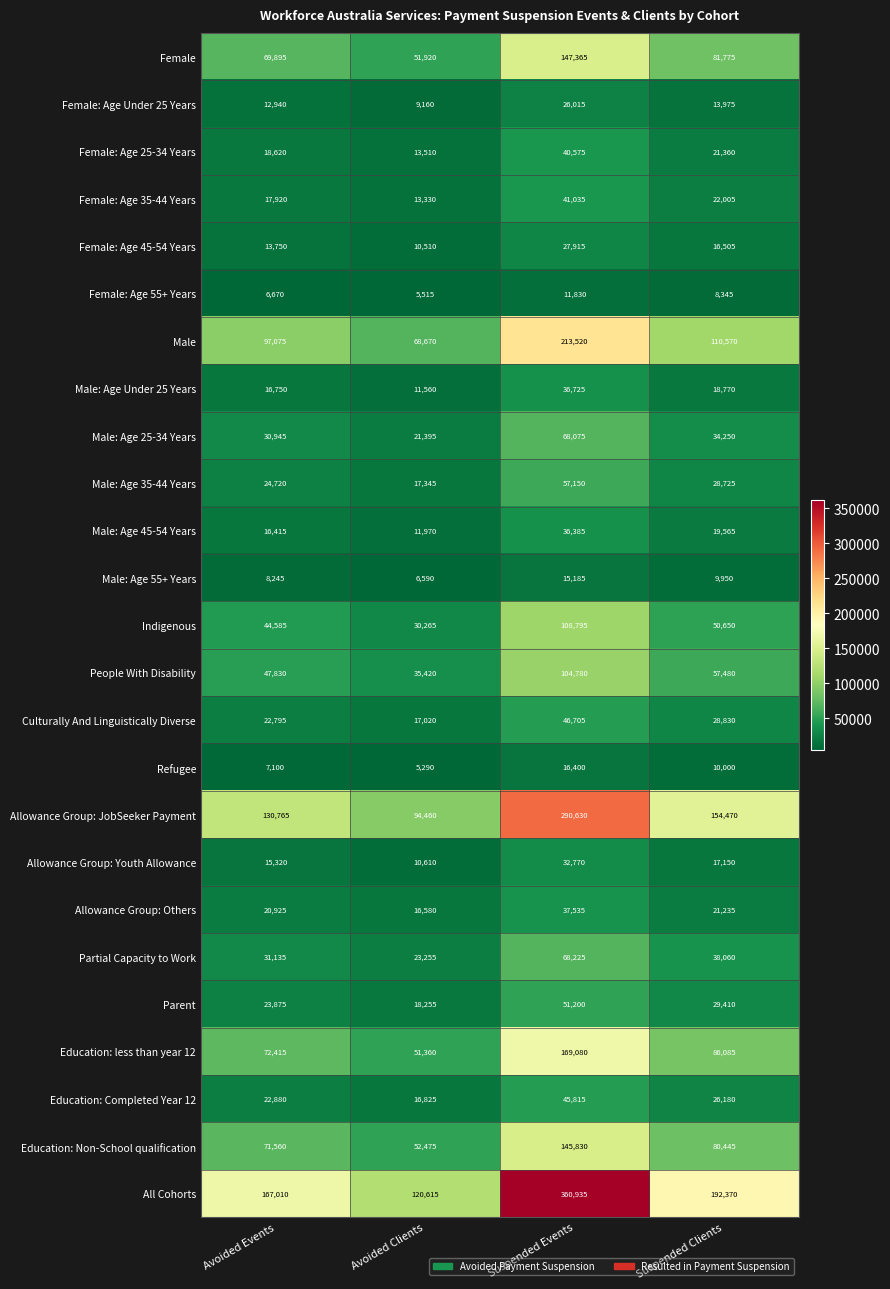

How many data points in Allowance Group: JobSeeker Payment are less than 154470?

2